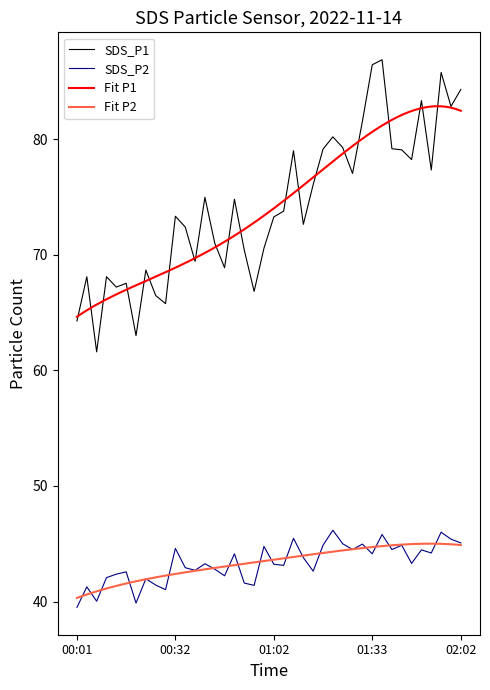

Does the chart have visible grid lines?

No